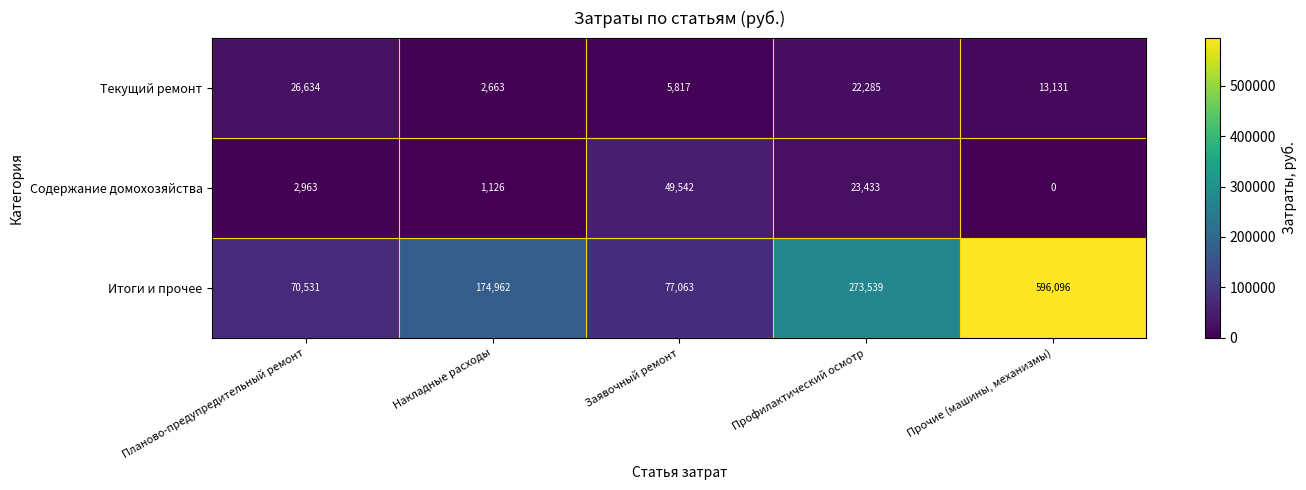

Which label corresponds to the largest value in the chart?

Прочие (машины, механизмы)